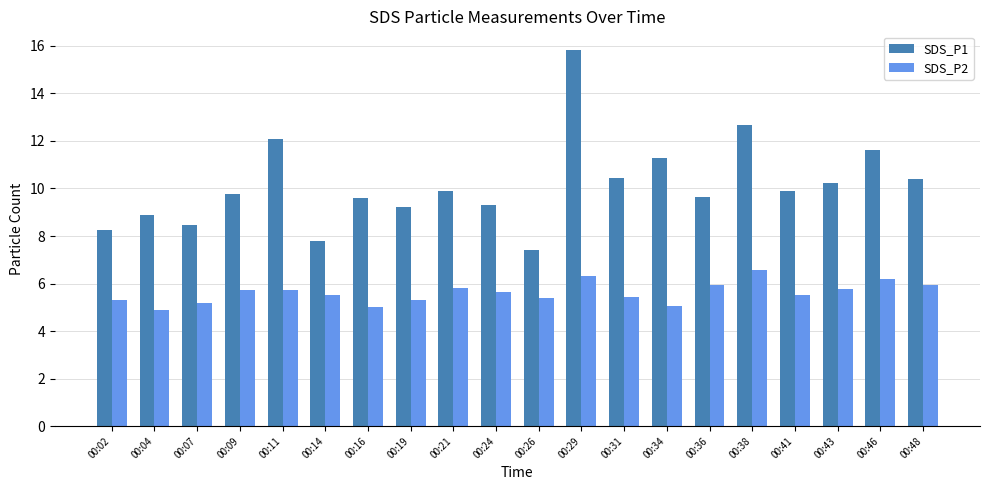

Between 00:24 and 00:26, which series saw the biggest shift?

SDS_P1